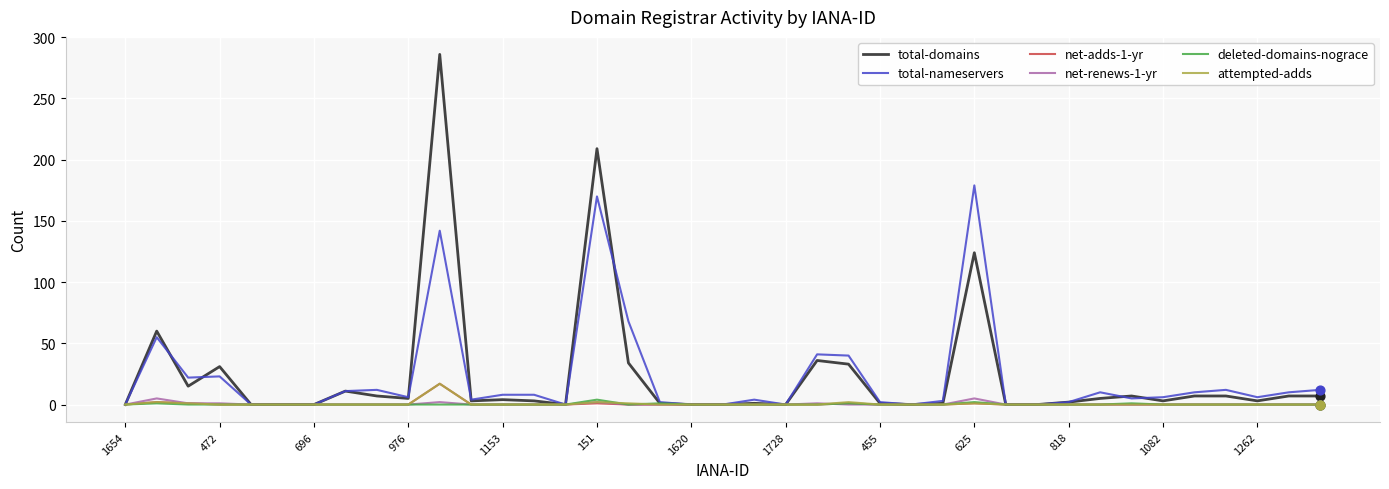

At how many categories does at least one series exceed 274?

1